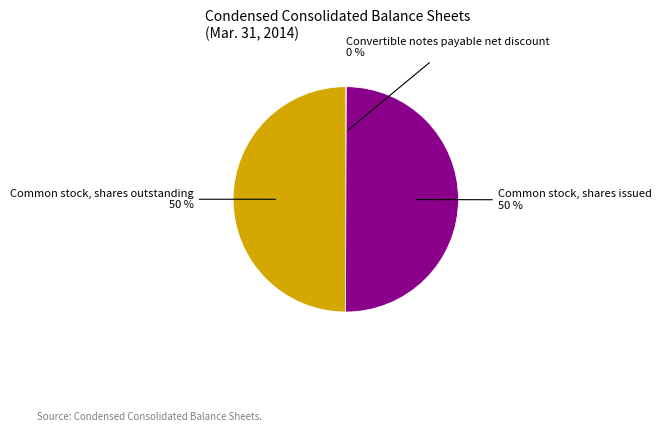

What percentage is the Common stock, shares outstanding slice, to the nearest percent?

50%